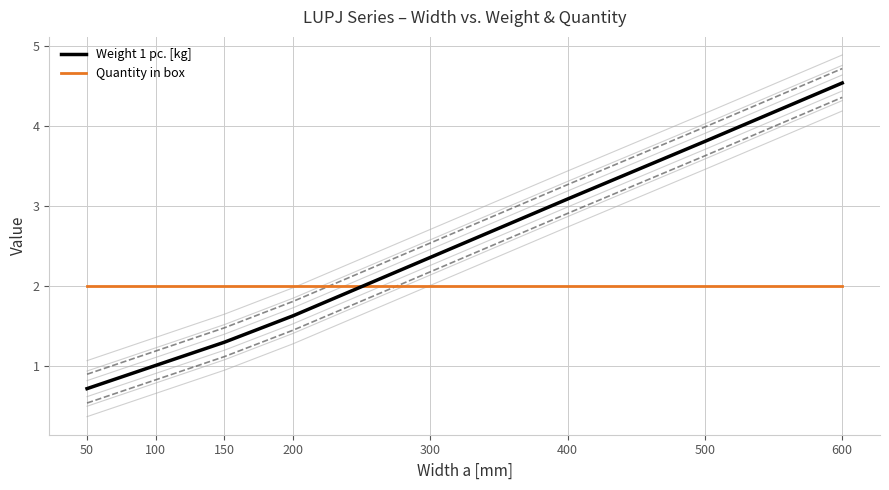

What is the spread (max minus min) of values at 500?

1.8